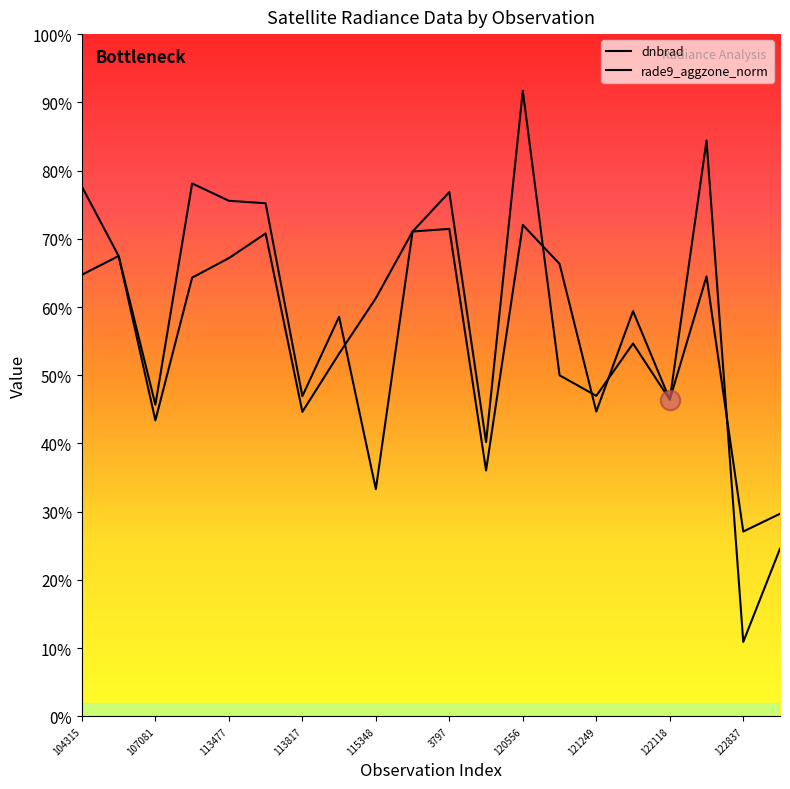

Is this an area chart (filled region under the line)?

No